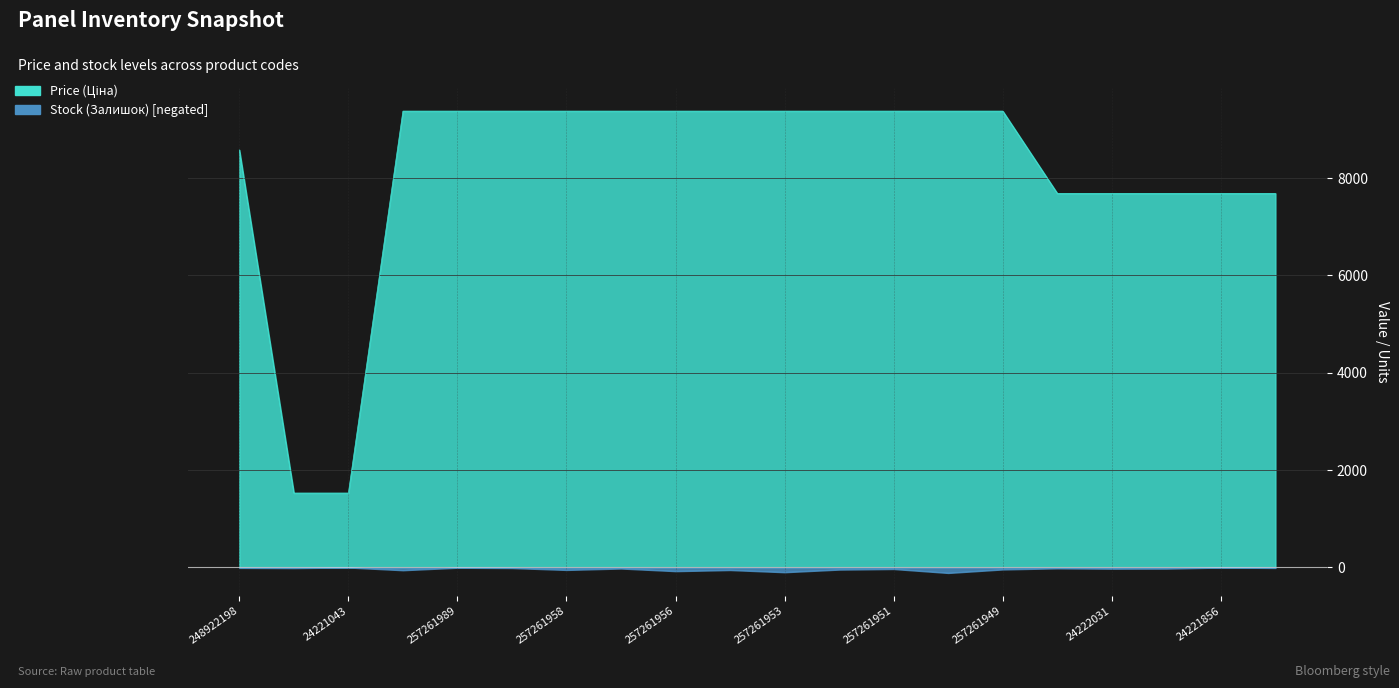

What is the total value across all series at 257261989?

9370.3